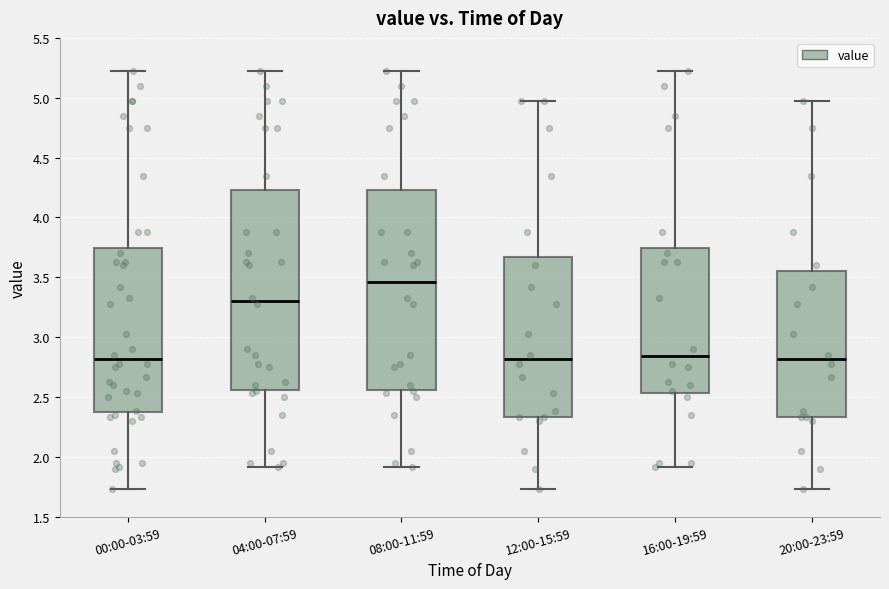

Where does the median line of the box for 04:00-07:59 sit on the y-axis? The values are not printed on the chart, so give them approximately, as read against the axis.

3.30